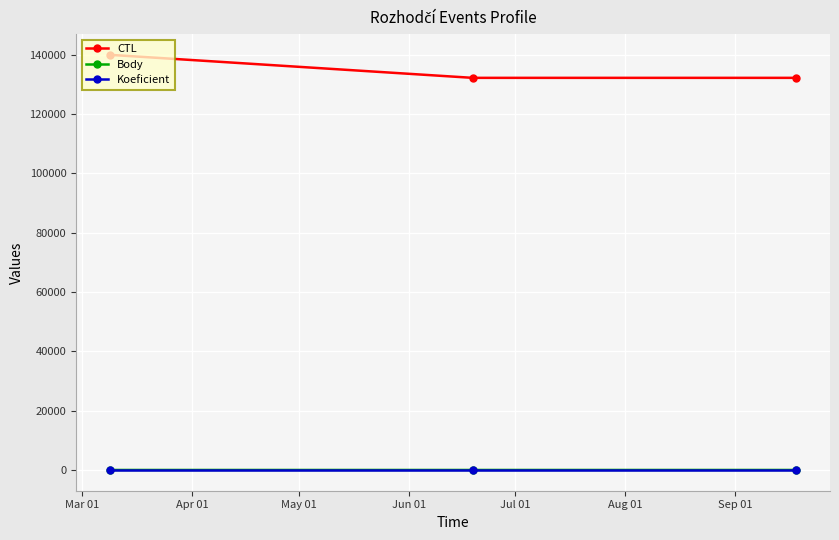

At how many categories does at least one series exceed 51398?

3